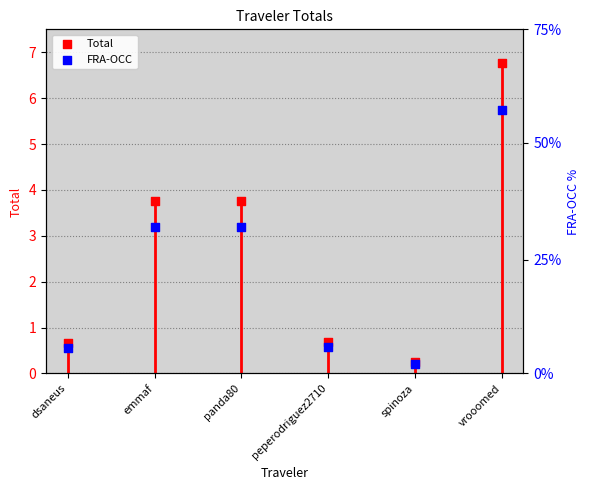

What is the total value across all series at panda80?

7.0